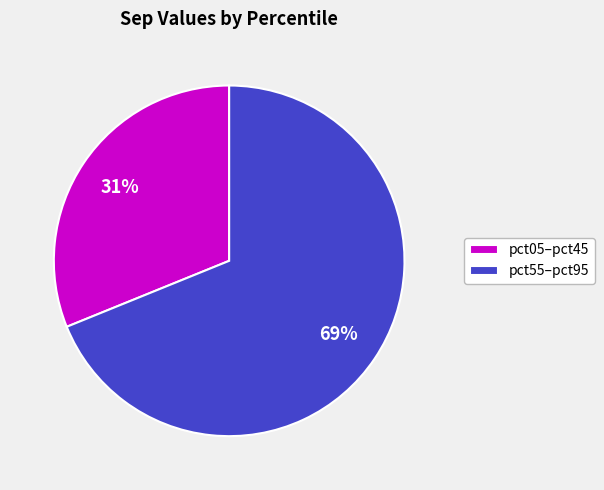

To the nearest percent, what is the average slice percentage?

50%